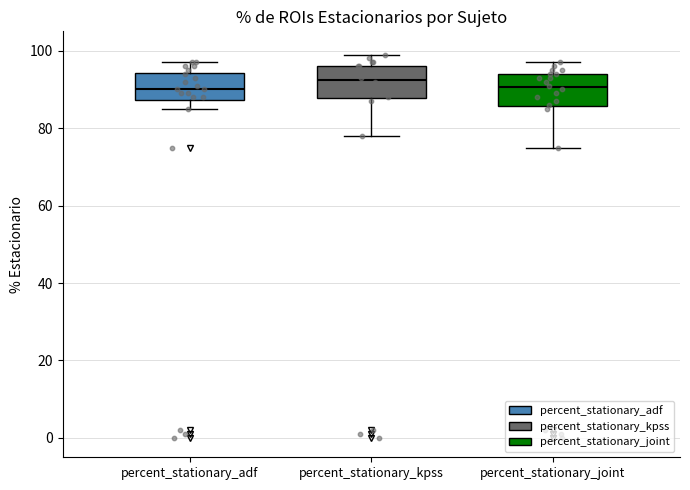

Reading left to right, read every box against the y-axis: the position of its median line, the range the box covers, and the ends of its whiskers. The values are not printed on the chart, so give them approximately, as read against the axis.

percent_stationary_adf: median 90, box 88 to 94, whiskers 86 to 98
percent_stationary_kpss: median 92, box 88 to 96, whiskers 78 to 100
percent_stationary_joint: median 90, box 86 to 94, whiskers 76 to 98